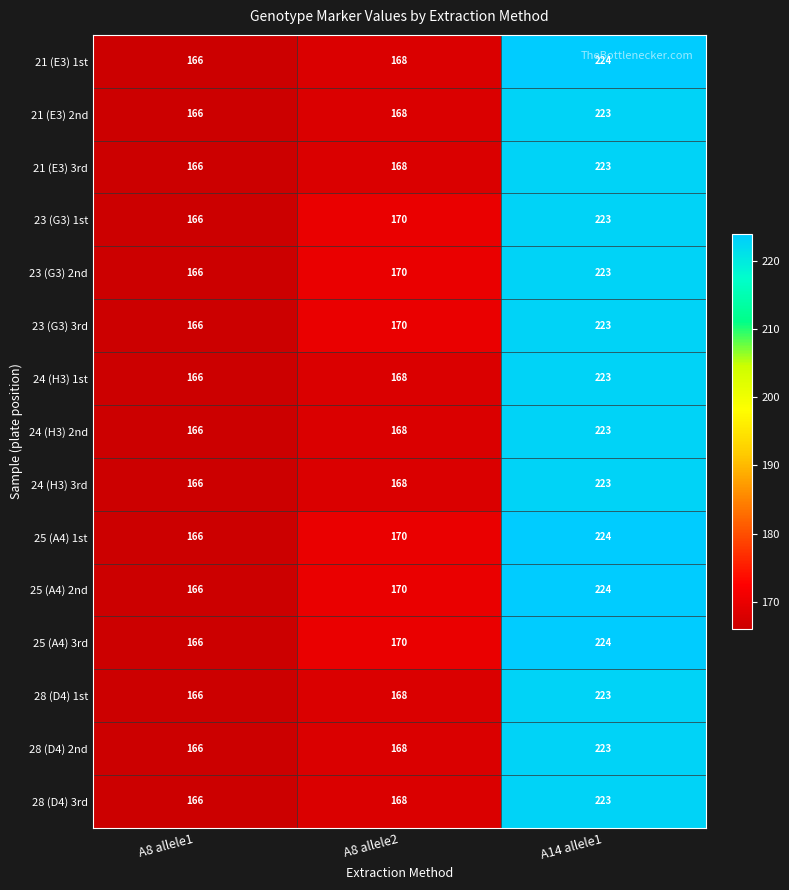

At which category does the chart reach its minimum across all series?

A8 allele1